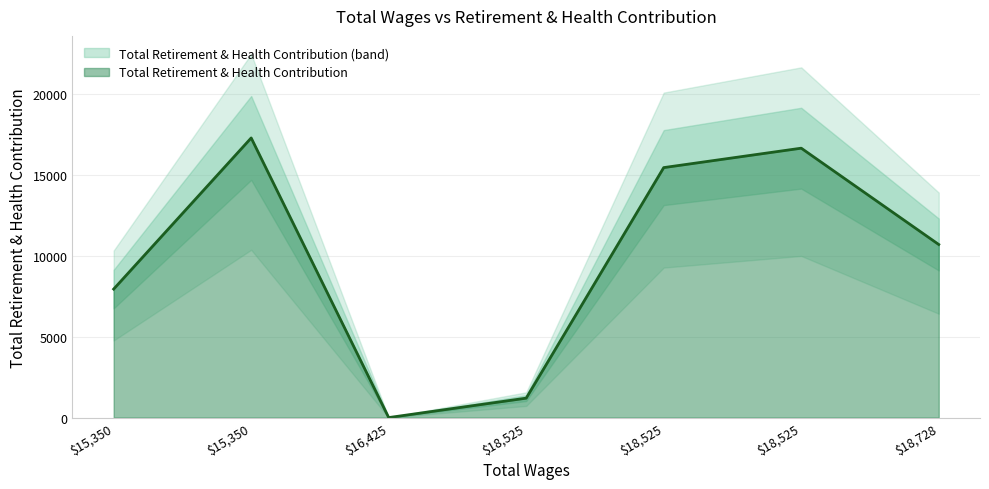

At which category does the data reach its first local valley?

16425.0